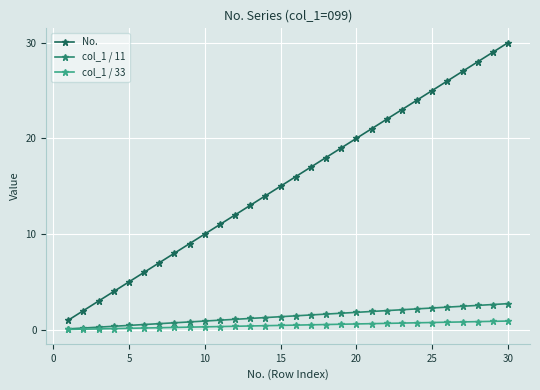

True or false: col_1 / 33 and No. cross at least once.

False